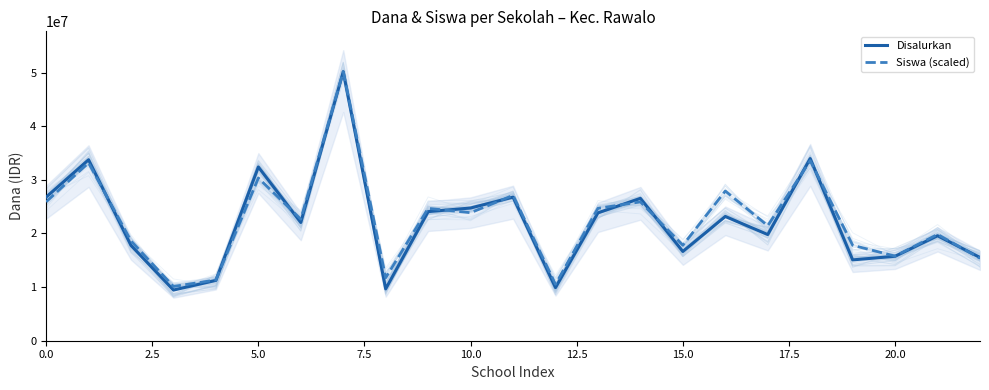

List the series in order of their overall mean, highest first.

Siswa (scaled), Disalurkan